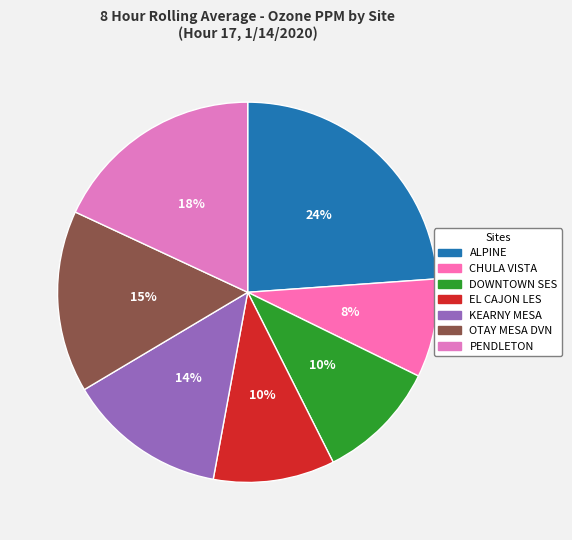

How many slices are in this pie chart?

7